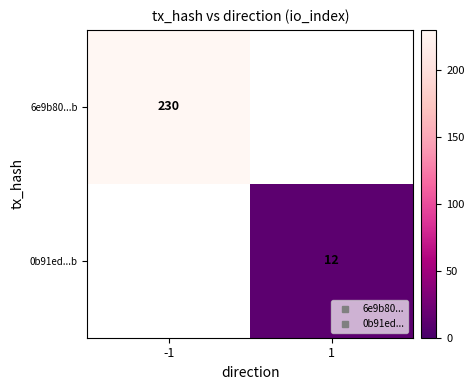

Which category has the highest value in the 6e9b80...b series?

-1